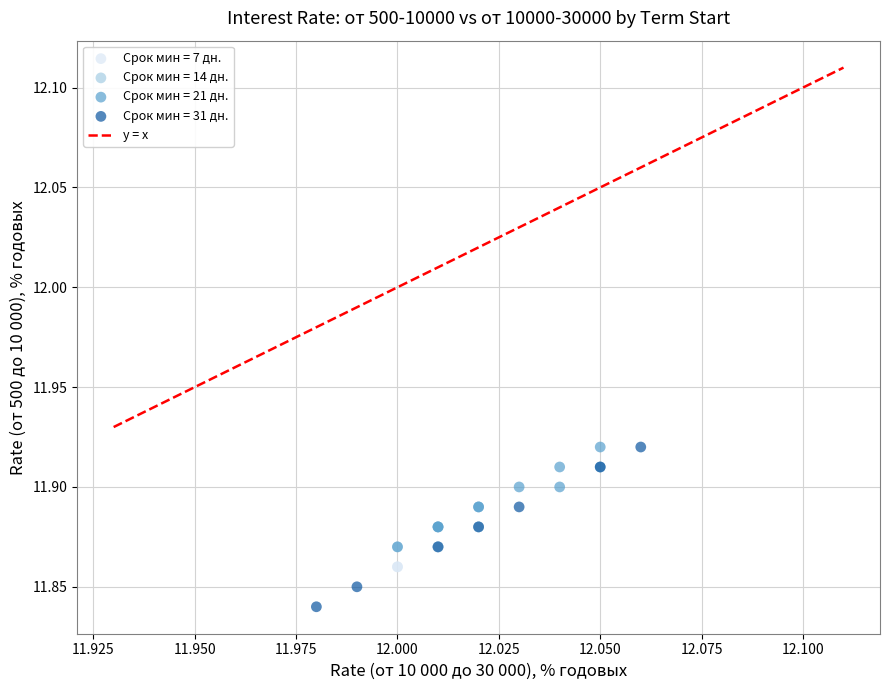

Which series has the largest Y range (max minus min)?

Срок мин = 31 дн.